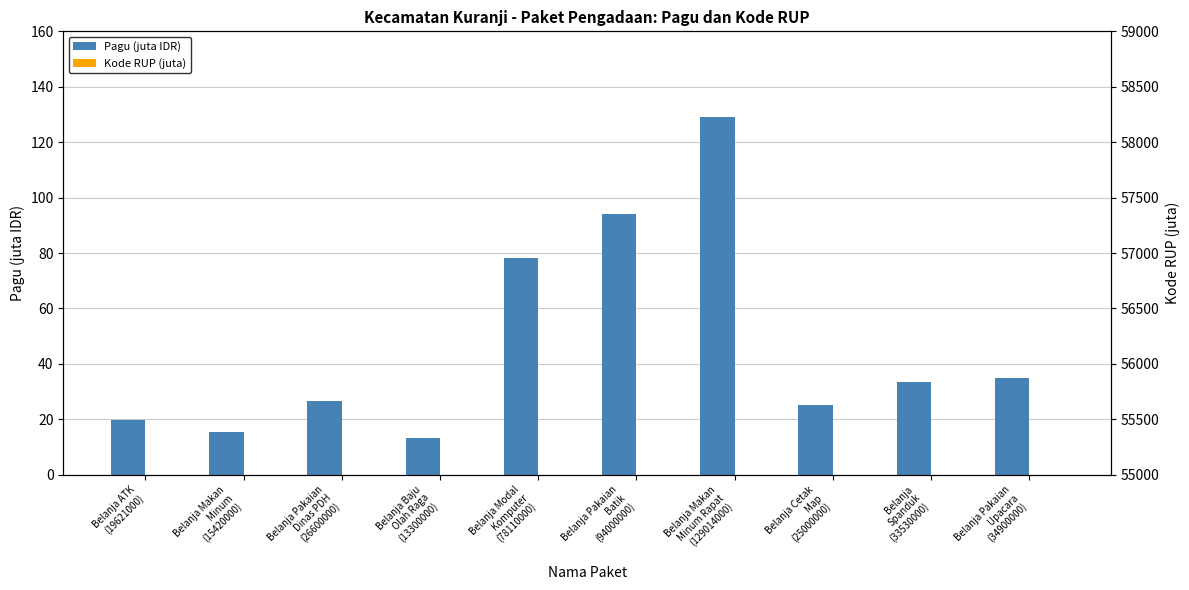

The Kode RUP (juta) series shows 32.4 at Belanja Makan
Minum Rapat
(129014000). True or false?

False